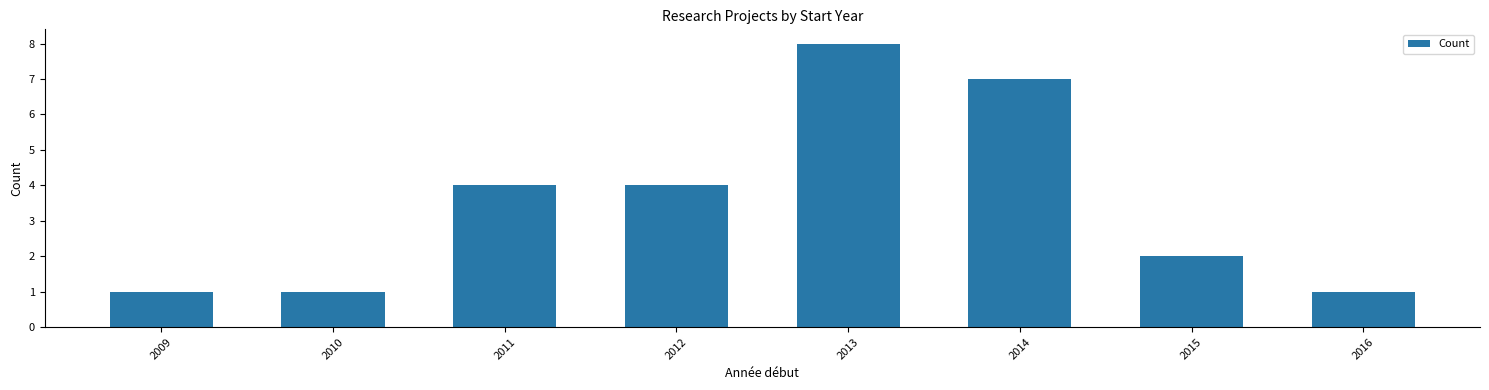

Reading left to right, extract all data points from this chart.

2009=1	2010=1	2011=4	2012=4	2013=8	2014=7	2015=2	2016=1